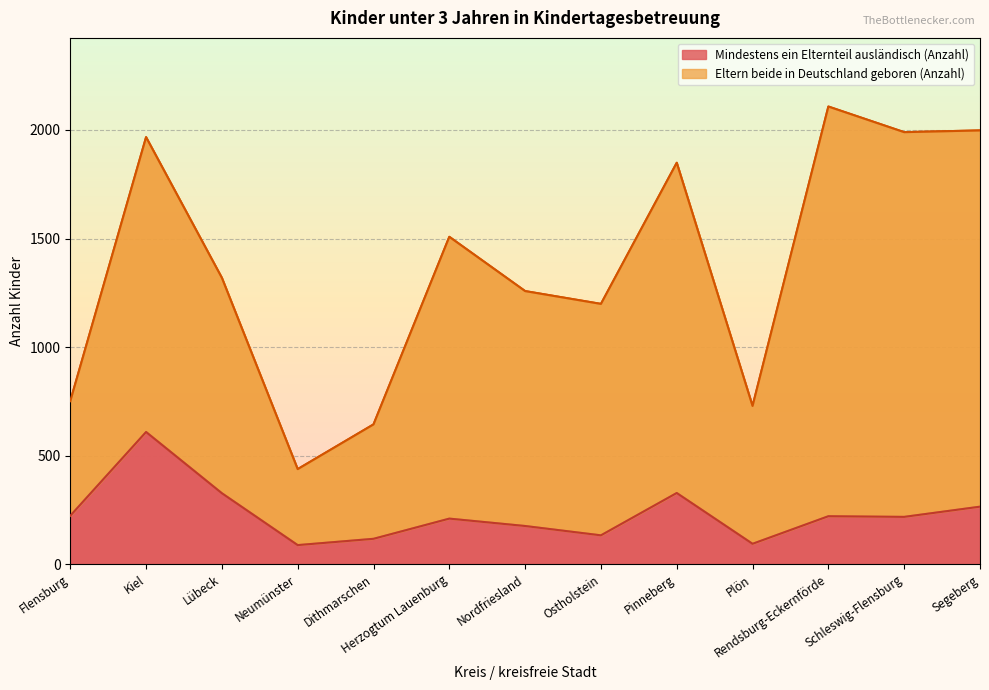

The value at Segeberg is 396. True or false?

False